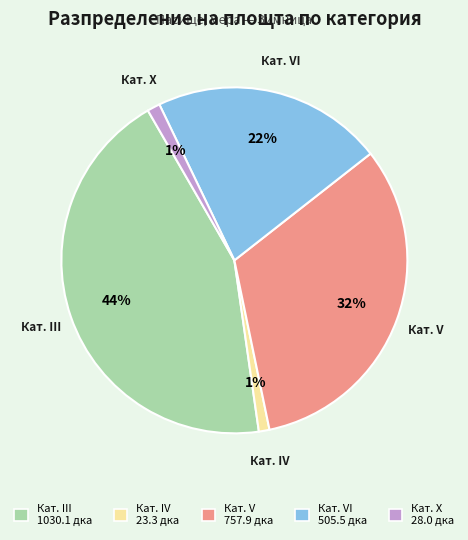

To the nearest percent, what is the average slice percentage?

20%